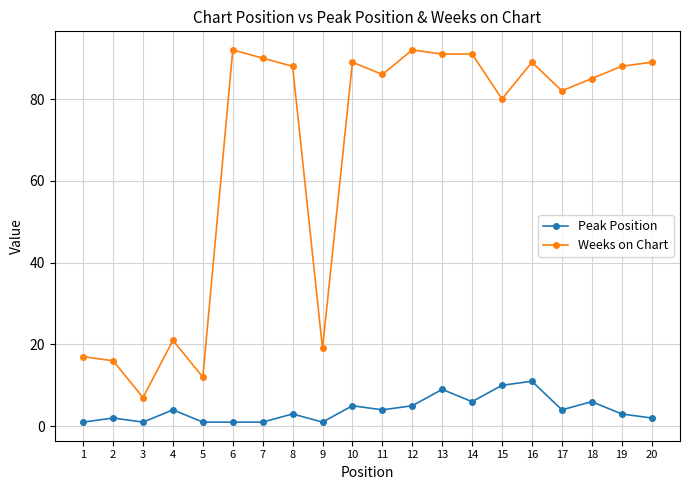

Which series has the largest total across all categories?

Weeks on Chart